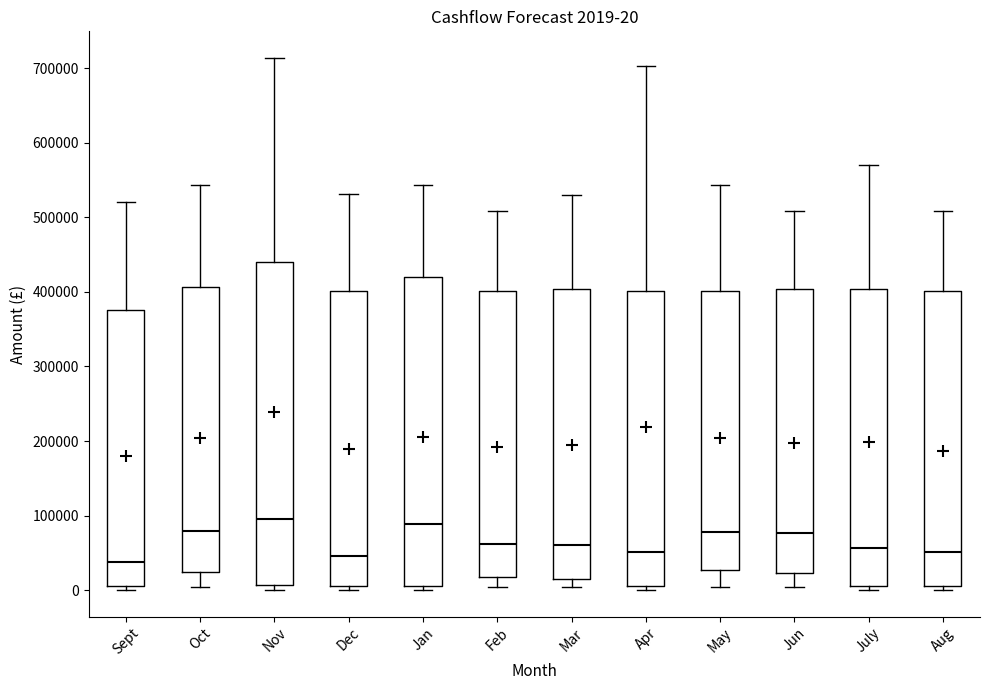

Comparing the boxes themselves (not the whiskers), which one is the tallest?

Nov